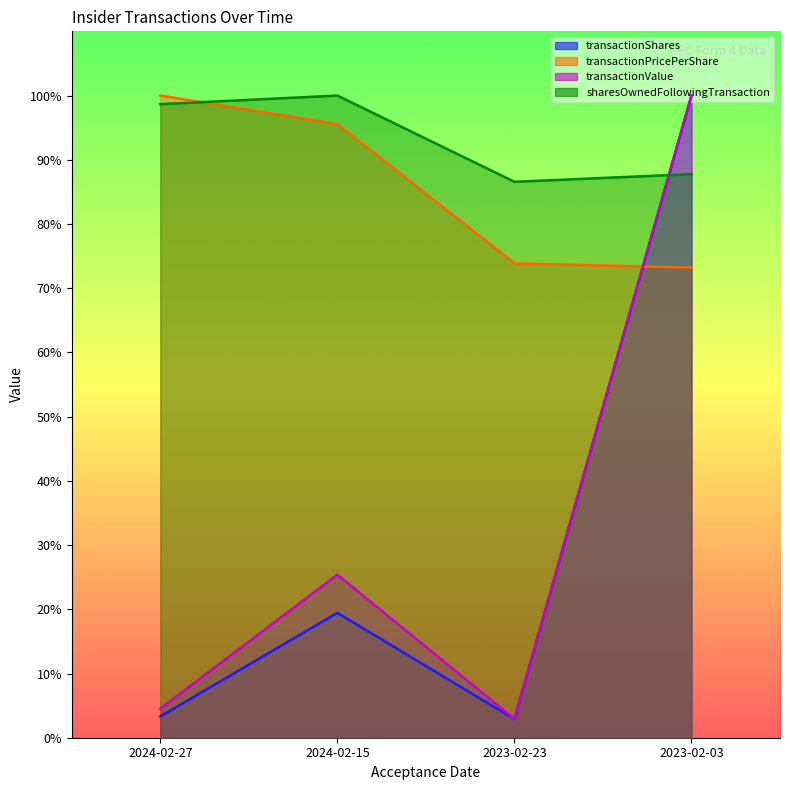

True or false: transactionValue has a value of 131.2 at 2023-02-03.

False